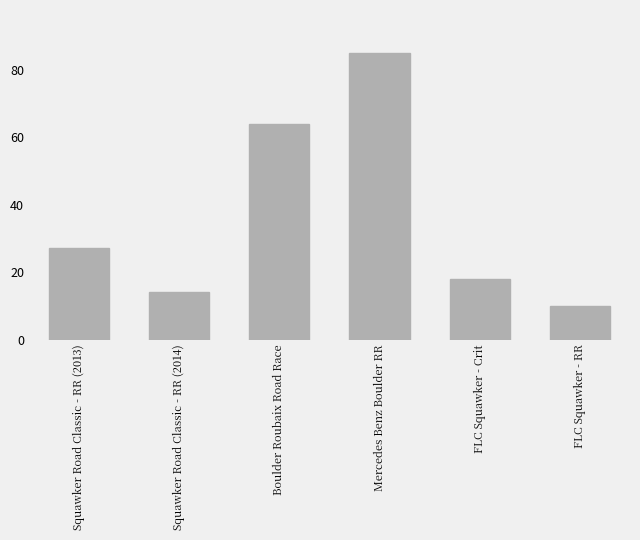

What is the ratio of the value at Squawker Road Classic - RR (2013) to the value at FLC Squawker - RR?

2.7